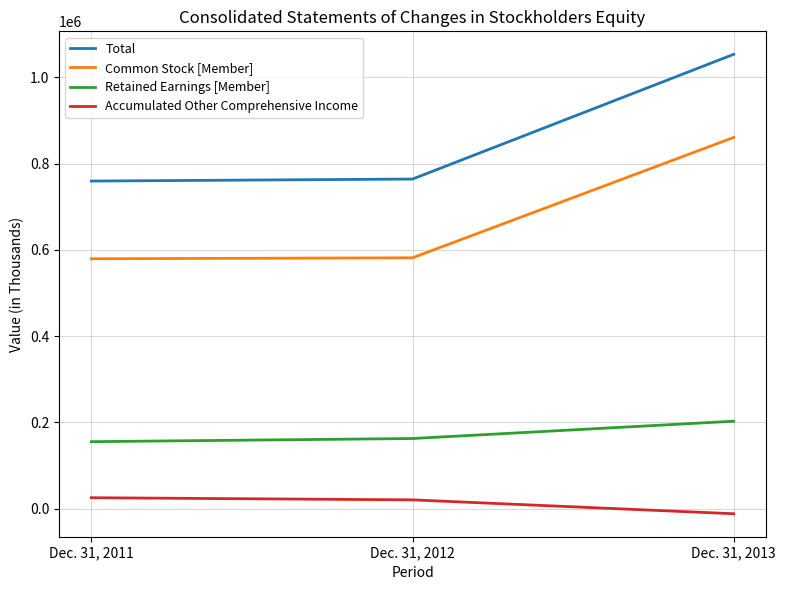

What is the smallest value displayed?

-12044